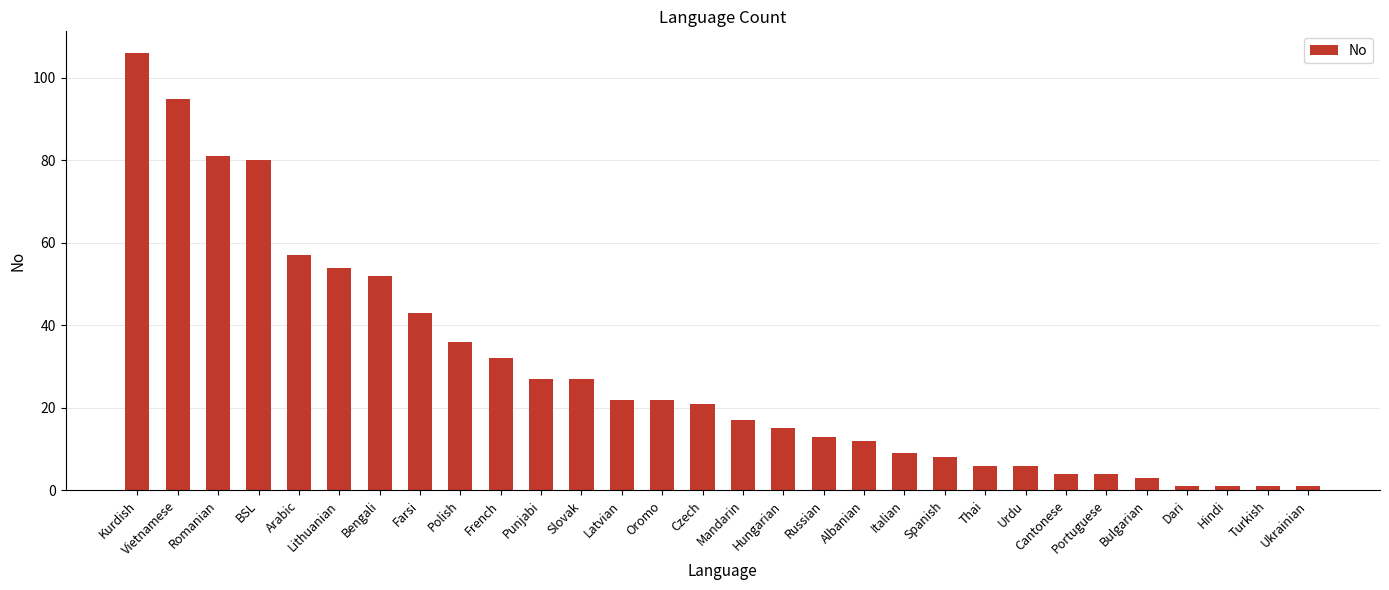

Reading left to right, extract all data points from this chart.

Kurdish=106	Vietnamese=95	Romanian=81	BSL=80	Arabic=57	Lithuanian=54	Bengali=52	Farsi=43	Polish=36	French=32	Punjabi=27	Slovak=27	Latvian=22	Oromo=22	Czech=21	Mandarin=17	Hungarian=15	Russian=13	Albanian=12	Italian=9	Spanish=8	Thai=6	Urdu=6	Cantonese=4	Portuguese=4	Bulgarian=3	Dari=1	Hindi=1	Turkish=1	Ukrainian=1